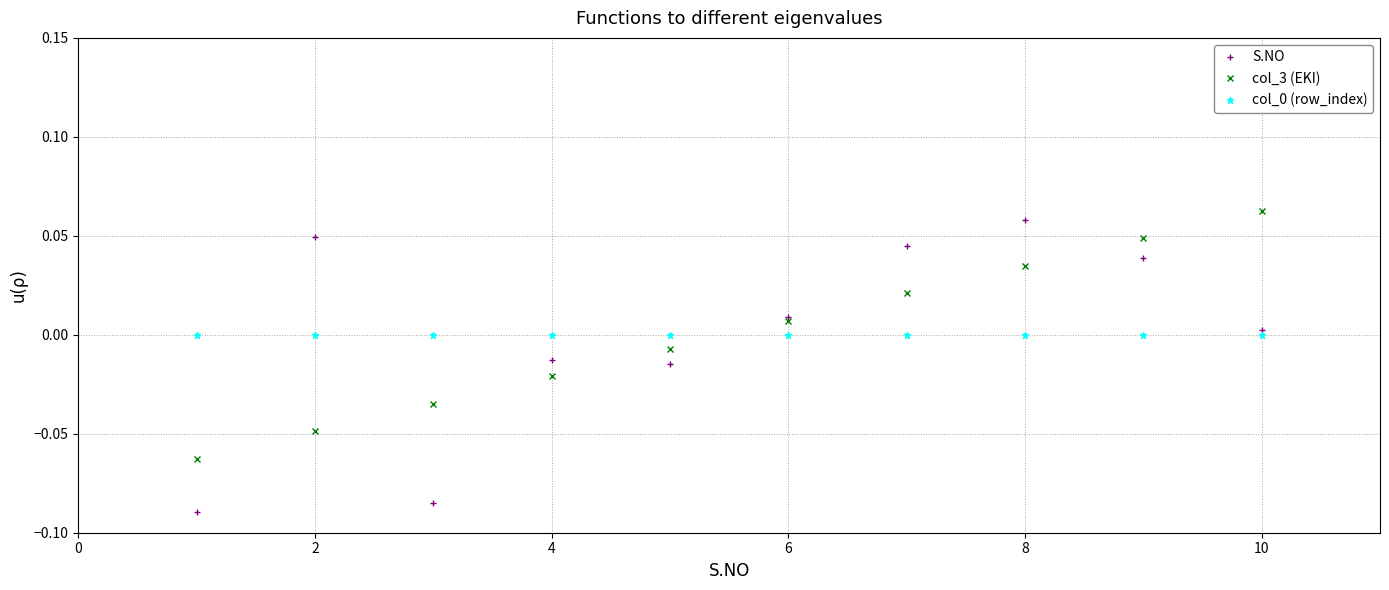

Does the chart display data point markers on the line(s)?

Yes